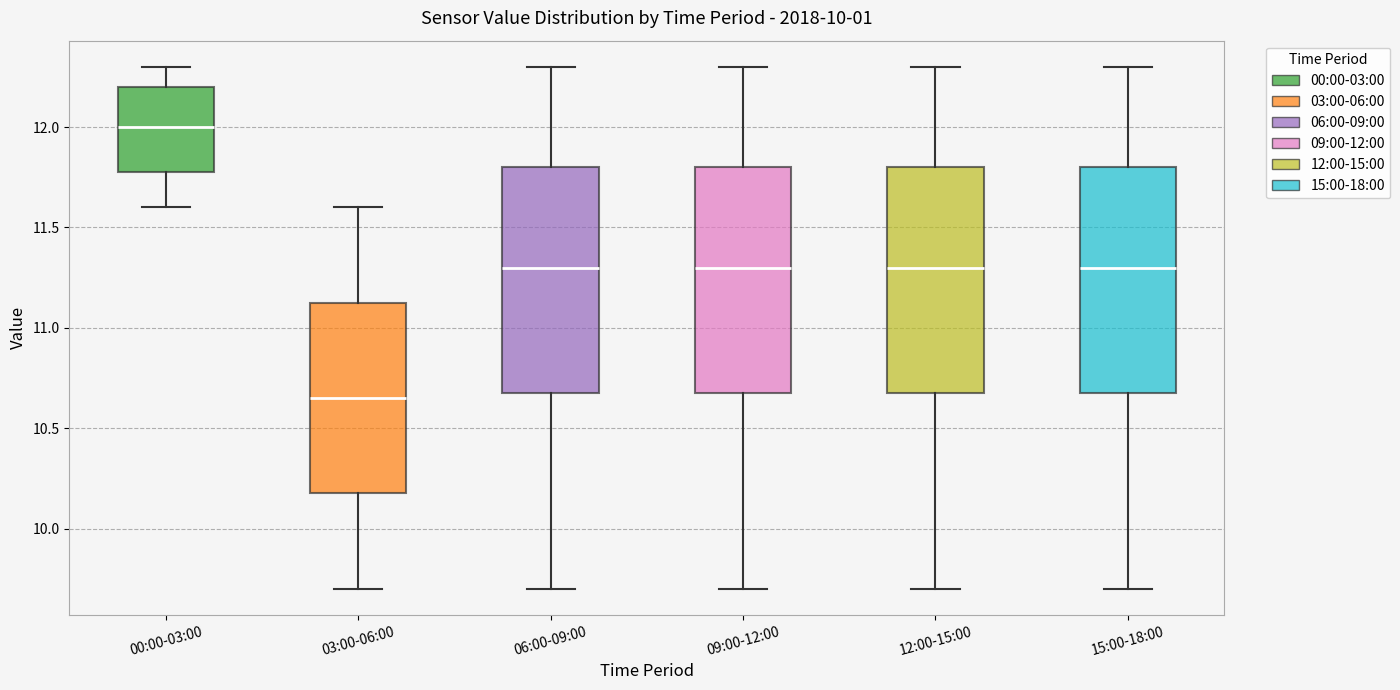

Reading left to right, transcribe this box plot: for each box, give where its median line is, the range the box spans, and where its two whiskers end, as read against the y-axis. The values are not printed on the chart, so give them approximately, as read against the axis.

00:00-03:00: median 12.00, box 11.80 to 12.20, whiskers 11.60 to 12.30
03:00-06:00: median 10.65, box 10.20 to 11.15, whiskers 9.70 to 11.60
06:00-09:00: median 11.30, box 10.70 to 11.80, whiskers 9.70 to 12.30
09:00-12:00: median 11.30, box 10.70 to 11.80, whiskers 9.70 to 12.30
12:00-15:00: median 11.30, box 10.70 to 11.80, whiskers 9.70 to 12.30
15:00-18:00: median 11.30, box 10.70 to 11.80, whiskers 9.70 to 12.30